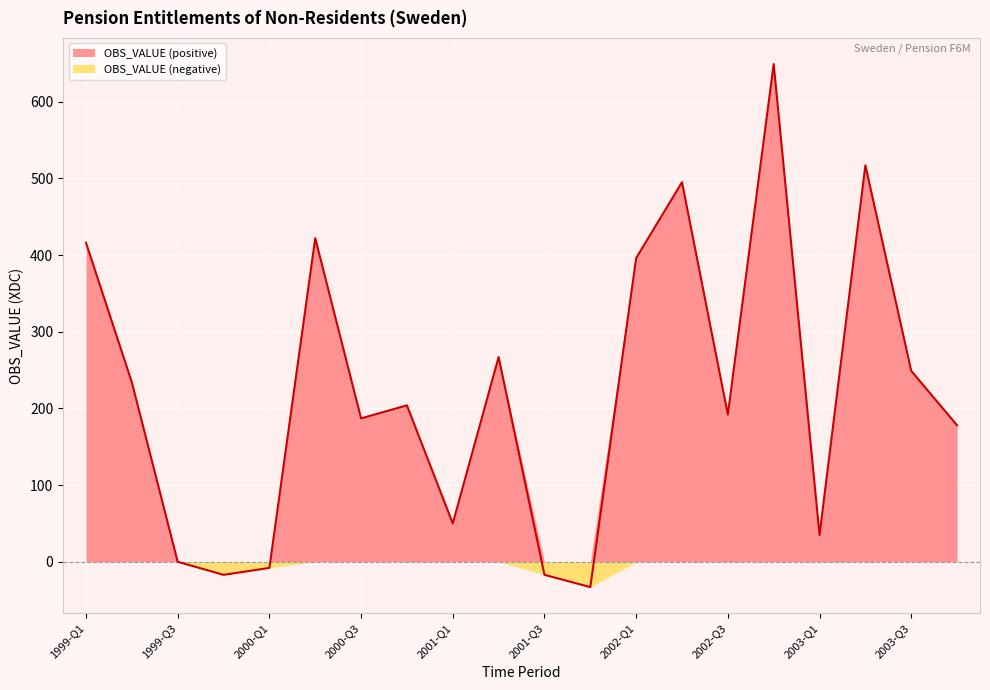

What is the sum of all values?

4416